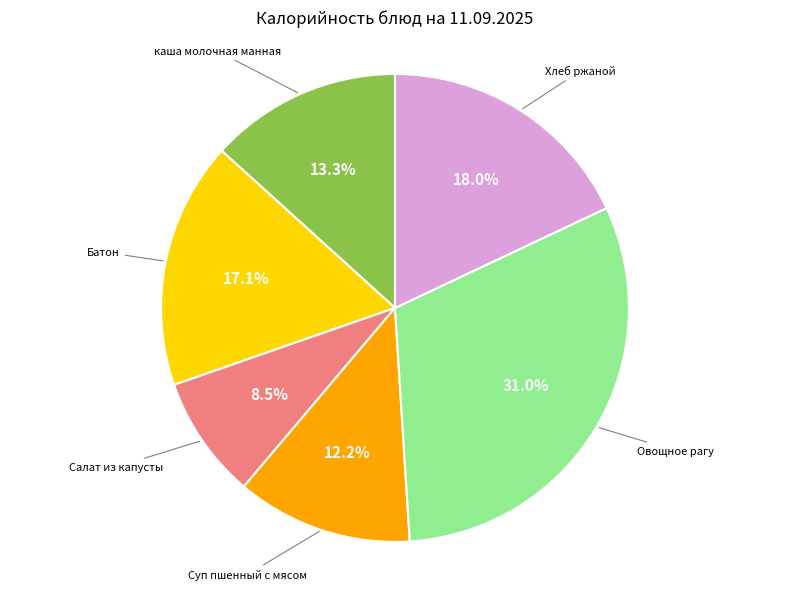

Is there a majority slice in this chart?

No